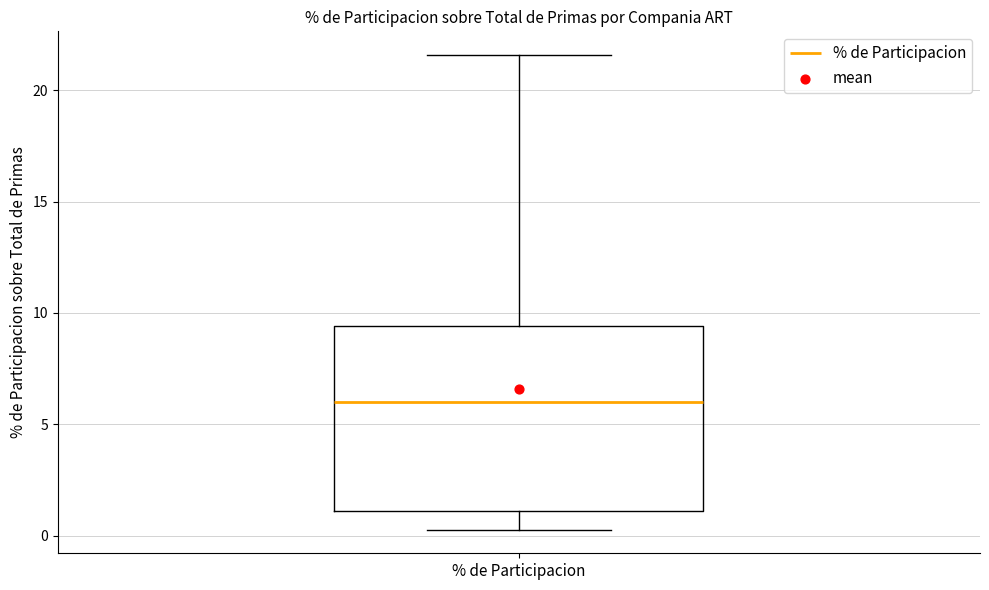

Where does the upper whisker of the box for % de Participacion end on the y-axis? The values are not printed on the chart, so give them approximately, as read against the axis.

21.5